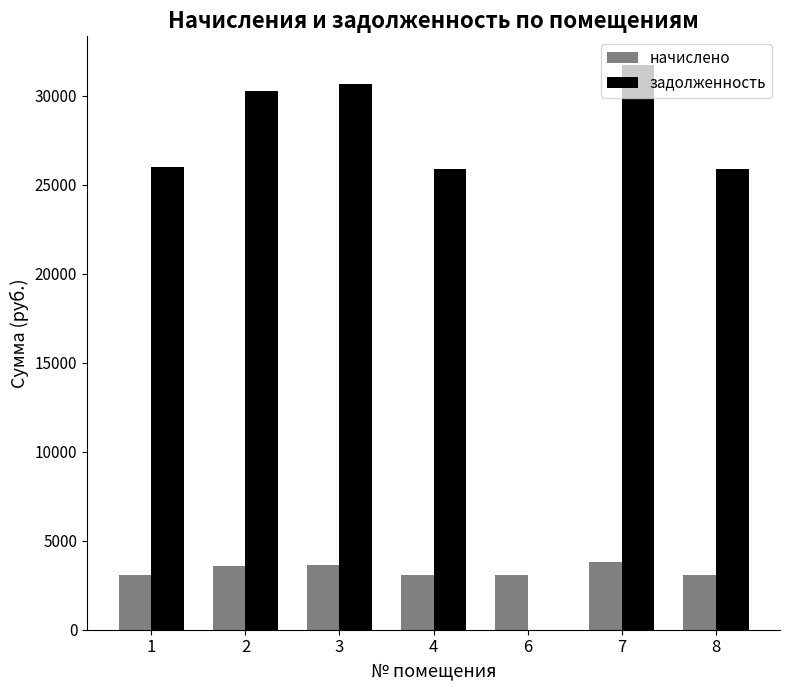

The value of начислено at 6 is 781.8. True or false?

False